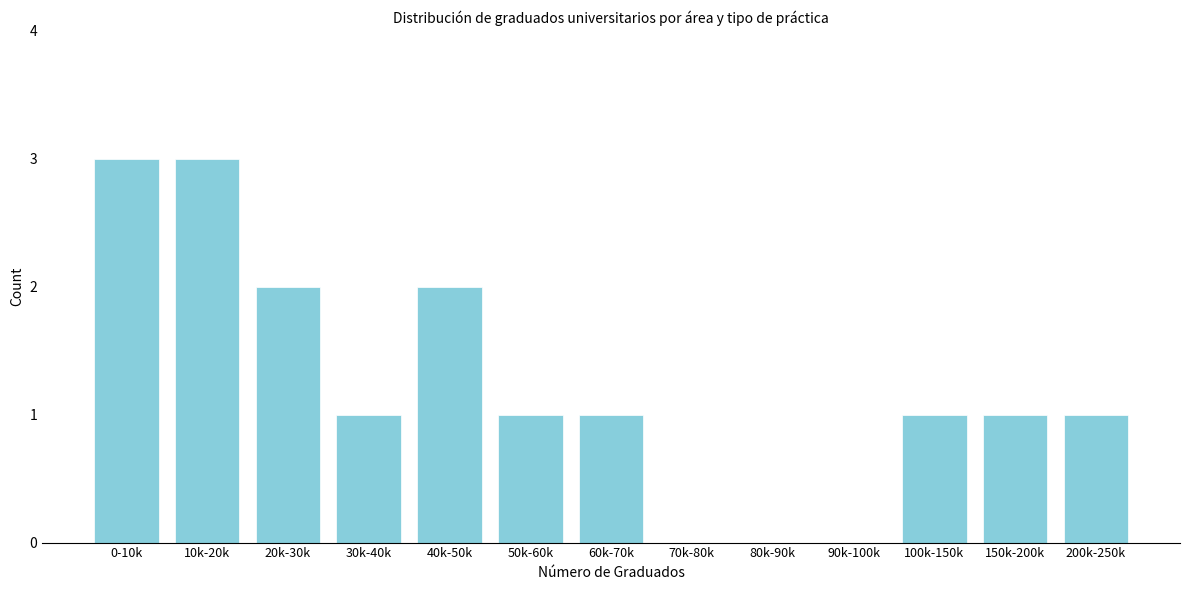

Reading right to left, transcribe all the data shown in this chart.

200k-250k=1	150k-200k=1	100k-150k=1	90k-100k=0	80k-90k=0	70k-80k=0	60k-70k=1	50k-60k=1	40k-50k=2	30k-40k=1	20k-30k=2	10k-20k=3	0-10k=3